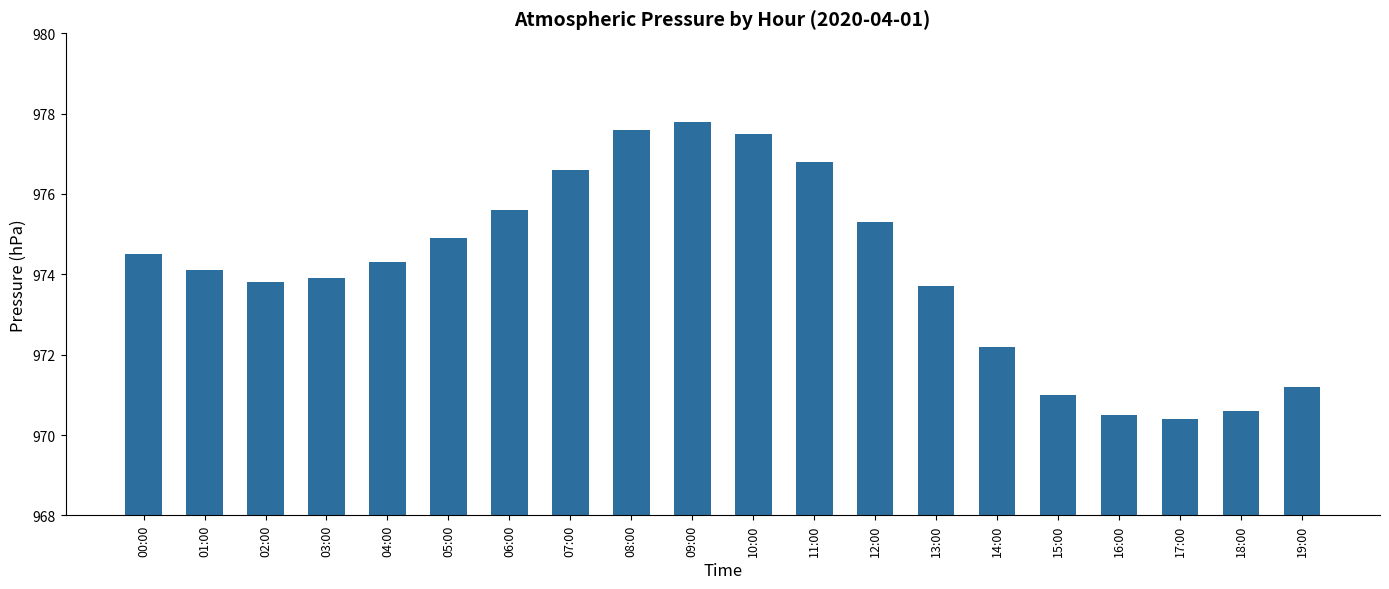

What is the change in value from 03:00 to 13:00?

-0.2